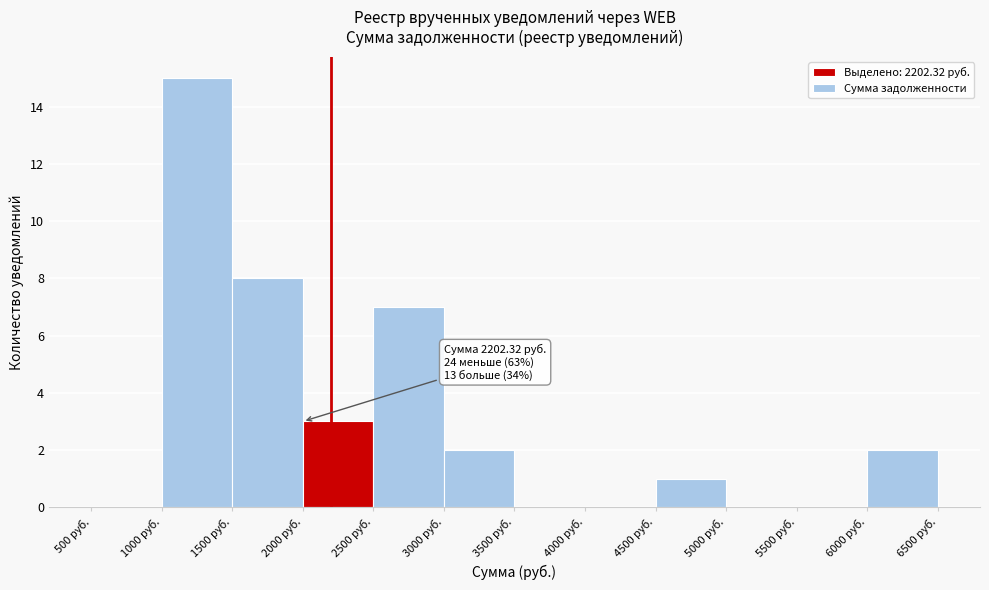

Which range on the x-axis has the tallest bar?

1000 to 1500